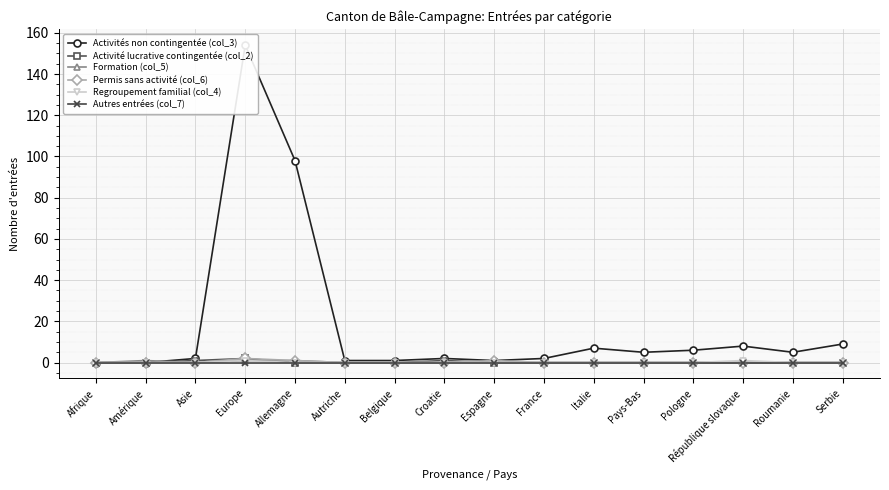

List the series in order of their peak value, highest first.

Activités non contingentée (col_3), Activité lucrative contingentée (col_2), Permis sans activité (col_6), Formation (col_5), Regroupement familial (col_4), Autres entrées (col_7)